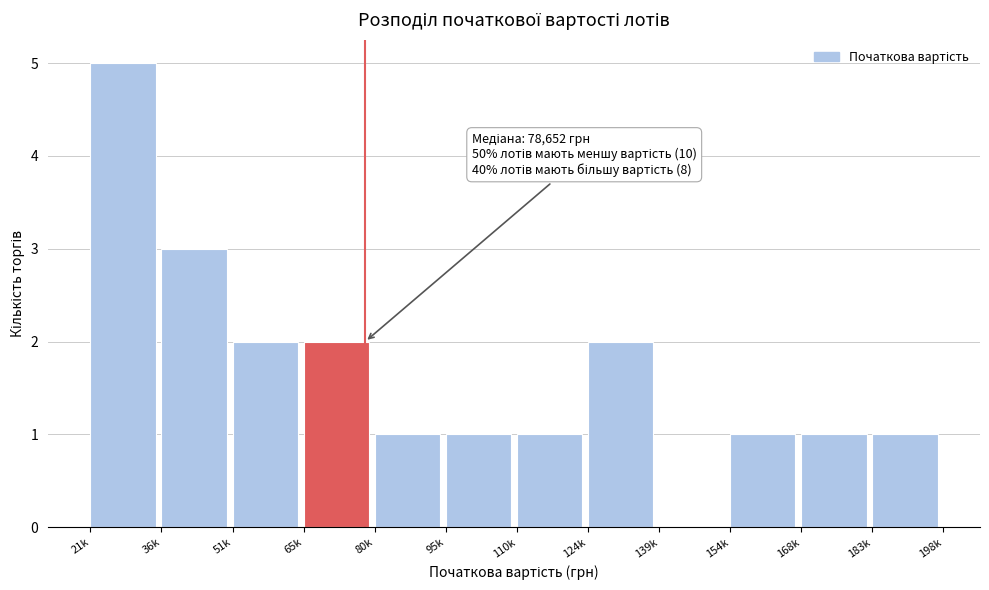

Reading right to left, list all the values displayed in this chart.

183k=1	168k=1	154k=1	139k=0	124k=2	110k=1	95k=1	80k=1	65k=2	51k=2	36k=3	21k=5